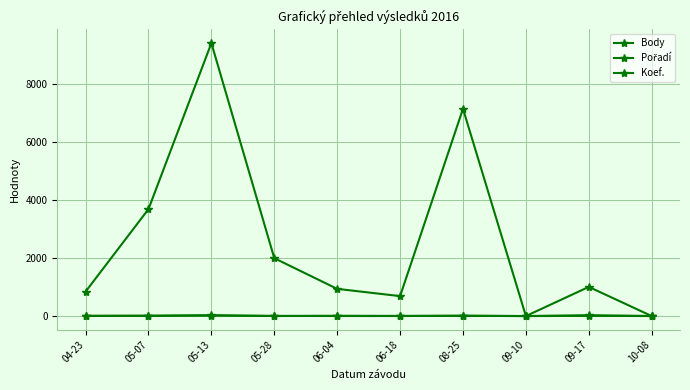

What position from the left is 05-28?

4